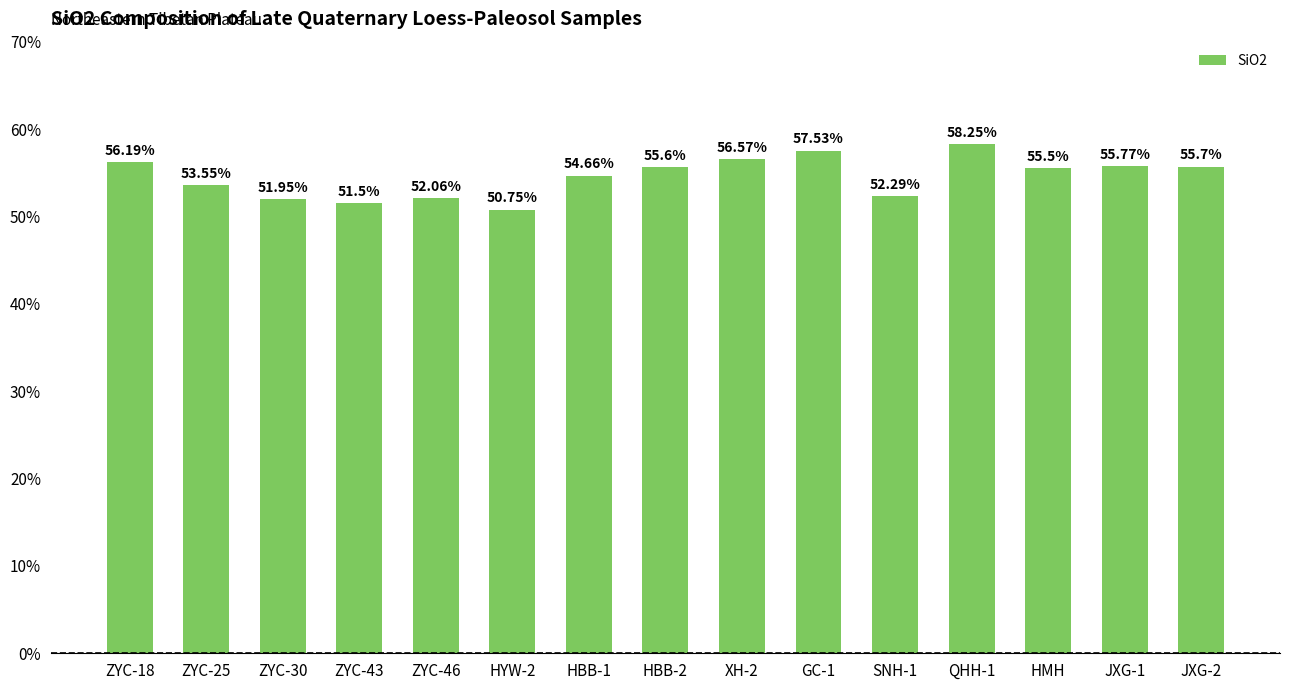

Between HBB-2 and HMH, which is larger?

HBB-2